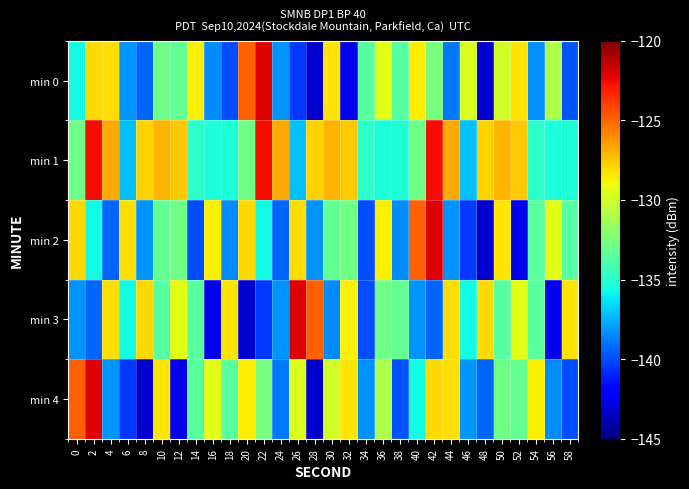

What is the total value across all series at 10?

-655.1